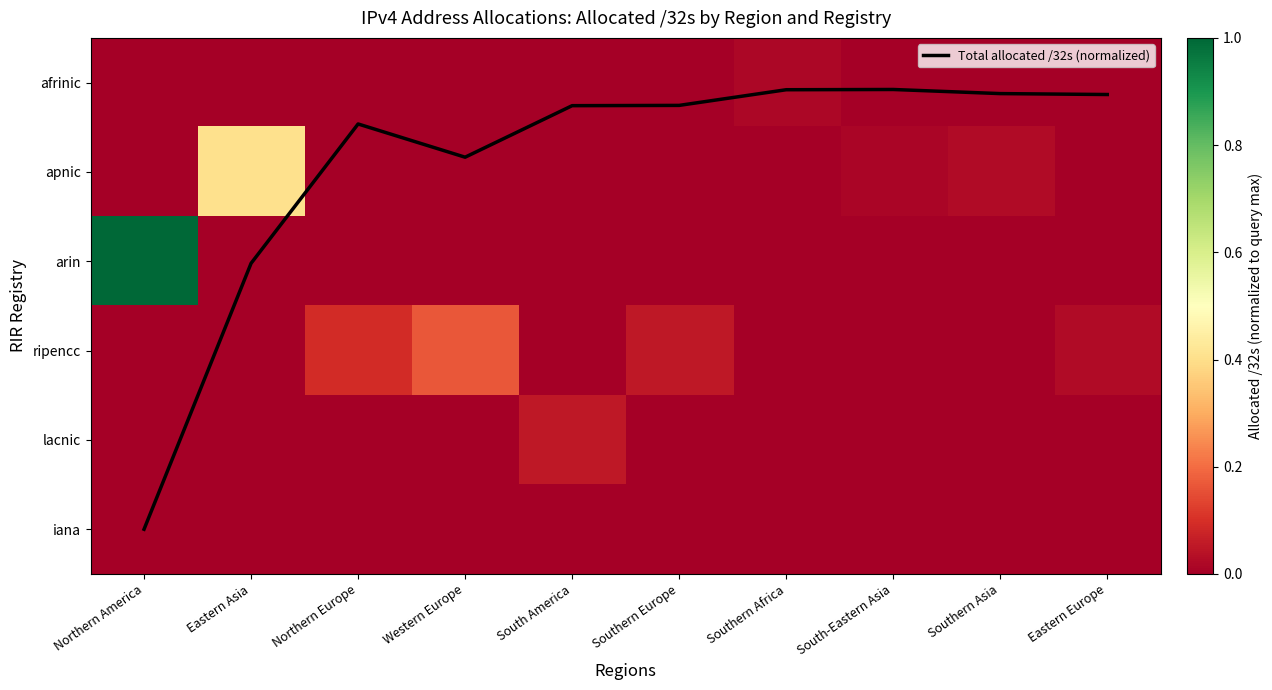

True or false: apnic has a value of 0.7 at Eastern Asia.

False